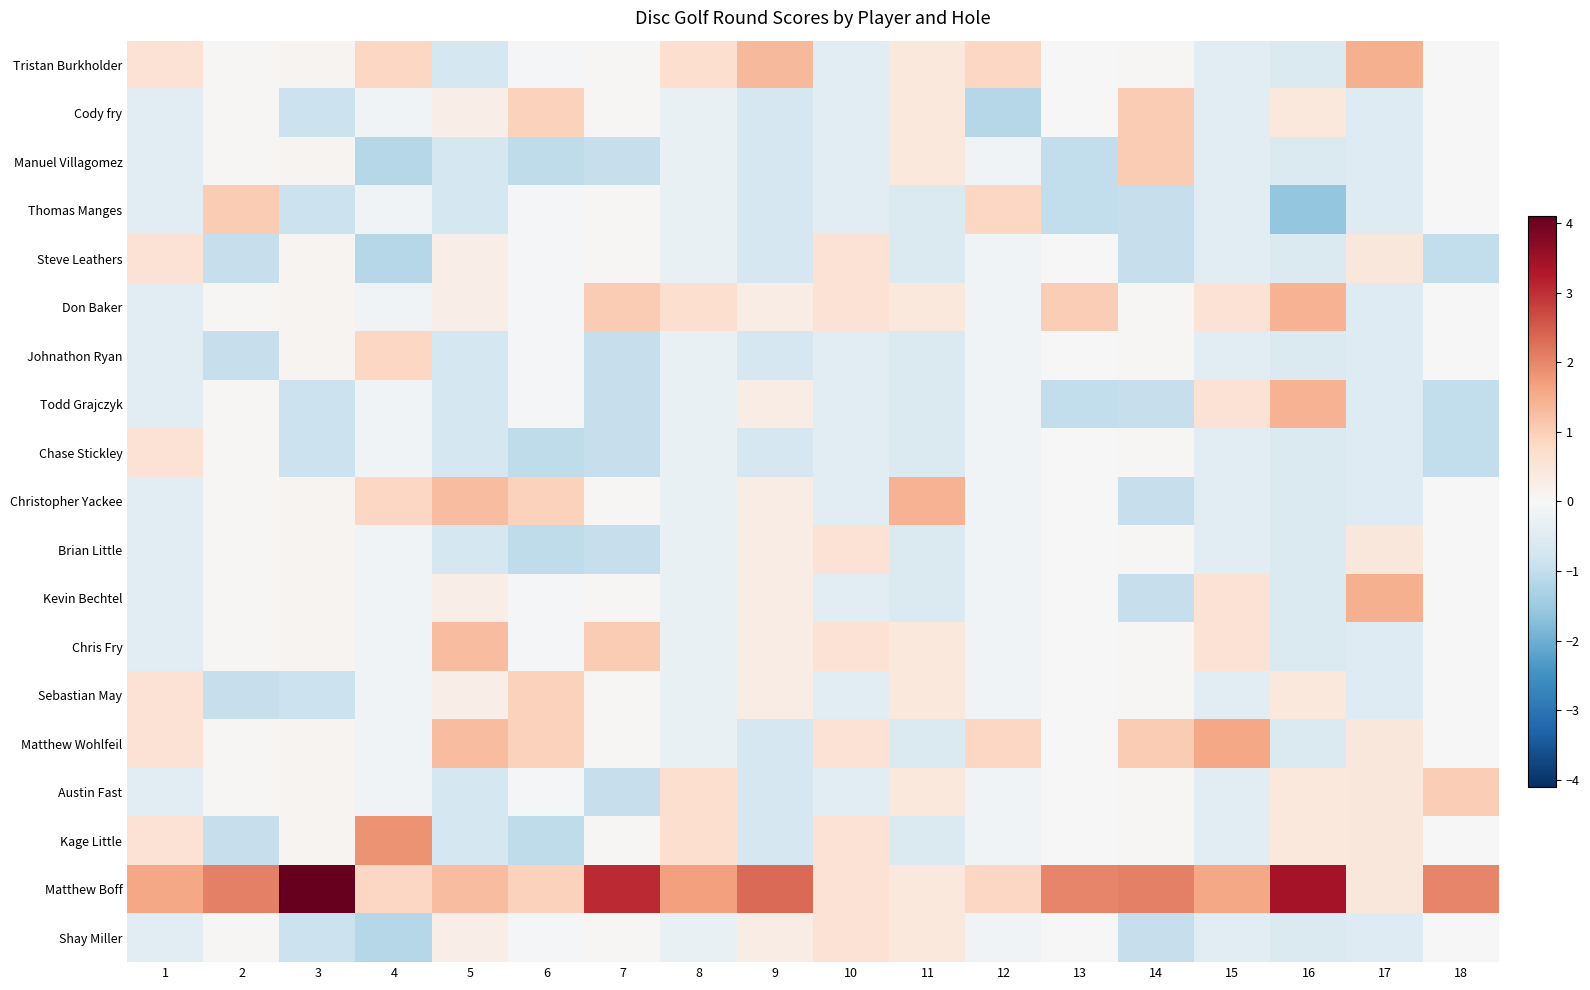

Reading right to left, extract all data points from this chart.

Tristan Burkholder: 18=0.0	17=1.5	16=-0.6	15=-0.4	14=0.1	13=0.0	12=0.8	11=0.4	10=-0.4	9=1.3	8=0.7	7=0.1	6=-0.1	5=-0.7	4=0.8	3=0.1	2=0.1	1=0.6
Cody fry: 18=0.0	17=-0.5	16=0.4	15=-0.4	14=1.1	13=0.0	12=-1.2	11=0.4	10=-0.4	9=-0.7	8=-0.3	7=0.1	6=0.9	5=0.3	4=-0.2	3=-0.9	2=0.1	1=-0.4
Manuel Villagomez: 18=0.0	17=-0.5	16=-0.6	15=-0.4	14=1.1	13=-1.0	12=-0.2	11=0.4	10=-0.4	9=-0.7	8=-0.3	7=-0.9	6=-1.1	5=-0.7	4=-1.2	3=0.1	2=0.1	1=-0.4
Thomas Manges: 18=0.0	17=-0.5	16=-1.6	15=-0.4	14=-0.9	13=-1.0	12=0.8	11=-0.6	10=-0.4	9=-0.7	8=-0.3	7=0.1	6=-0.1	5=-0.7	4=-0.2	3=-0.9	2=1.1	1=-0.4
Steve Leathers: 18=-1.0	17=0.5	16=-0.6	15=-0.4	14=-0.9	13=0.0	12=-0.2	11=-0.6	10=0.6	9=-0.7	8=-0.3	7=0.1	6=-0.1	5=0.3	4=-1.2	3=0.1	2=-0.9	1=0.6
Don Baker: 18=0.0	17=-0.5	16=1.4	15=0.6	14=0.1	13=1.0	12=-0.2	11=0.4	10=0.6	9=0.3	8=0.7	7=1.1	6=-0.1	5=0.3	4=-0.2	3=0.1	2=0.1	1=-0.4
Johnathon Ryan: 18=0.0	17=-0.5	16=-0.6	15=-0.4	14=0.1	13=0.0	12=-0.2	11=-0.6	10=-0.4	9=-0.7	8=-0.3	7=-0.9	6=-0.1	5=-0.7	4=0.8	3=0.1	2=-0.9	1=-0.4
Todd Grajczyk: 18=-1.0	17=-0.5	16=1.4	15=0.6	14=-0.9	13=-1.0	12=-0.2	11=-0.6	10=-0.4	9=0.3	8=-0.3	7=-0.9	6=-0.1	5=-0.7	4=-0.2	3=-0.9	2=0.1	1=-0.4
Chase Stickley: 18=-1.0	17=-0.5	16=-0.6	15=-0.4	14=0.1	13=0.0	12=-0.2	11=-0.6	10=-0.4	9=-0.7	8=-0.3	7=-0.9	6=-1.1	5=-0.7	4=-0.2	3=-0.9	2=0.1	1=0.6
Christopher Yackee: 18=0.0	17=-0.5	16=-0.6	15=-0.4	14=-0.9	13=0.0	12=-0.2	11=1.4	10=-0.4	9=0.3	8=-0.3	7=0.1	6=0.9	5=1.3	4=0.8	3=0.1	2=0.1	1=-0.4
Brian Little: 18=0.0	17=0.5	16=-0.6	15=-0.4	14=0.1	13=0.0	12=-0.2	11=-0.6	10=0.6	9=0.3	8=-0.3	7=-0.9	6=-1.1	5=-0.7	4=-0.2	3=0.1	2=0.1	1=-0.4
Kevin Bechtel: 18=0.0	17=1.5	16=-0.6	15=0.6	14=-0.9	13=0.0	12=-0.2	11=-0.6	10=-0.4	9=0.3	8=-0.3	7=0.1	6=-0.1	5=0.3	4=-0.2	3=0.1	2=0.1	1=-0.4
Chris Fry: 18=0.0	17=-0.5	16=-0.6	15=0.6	14=0.1	13=0.0	12=-0.2	11=0.4	10=0.6	9=0.3	8=-0.3	7=1.1	6=-0.1	5=1.3	4=-0.2	3=0.1	2=0.1	1=-0.4
Sebastian May: 18=0.0	17=-0.5	16=0.4	15=-0.4	14=0.1	13=0.0	12=-0.2	11=0.4	10=-0.4	9=0.3	8=-0.3	7=0.1	6=0.9	5=0.3	4=-0.2	3=-0.9	2=-0.9	1=0.6
Matthew Wohlfeil: 18=0.0	17=0.5	16=-0.6	15=1.6	14=1.1	13=0.0	12=0.8	11=-0.6	10=0.6	9=-0.7	8=-0.3	7=0.1	6=0.9	5=1.3	4=-0.2	3=0.1	2=0.1	1=0.6
Austin Fast: 18=1.0	17=0.5	16=0.4	15=-0.4	14=0.1	13=0.0	12=-0.2	11=0.4	10=-0.4	9=-0.7	8=0.7	7=-0.9	6=-0.1	5=-0.7	4=-0.2	3=0.1	2=0.1	1=-0.4
Kage Little: 18=0.0	17=0.5	16=0.4	15=-0.4	14=0.1	13=0.0	12=-0.2	11=-0.6	10=0.6	9=-0.7	8=0.7	7=0.1	6=-1.1	5=-0.7	4=1.8	3=0.1	2=-0.9	1=0.6
Matthew Boff: 18=2.0	17=0.5	16=3.4	15=1.6	14=2.1	13=2.0	12=0.8	11=0.4	10=0.6	9=2.3	8=1.7	7=3.1	6=0.9	5=1.3	4=0.8	3=4.1	2=2.1	1=1.6
Shay Miller: 18=0.0	17=-0.5	16=-0.6	15=-0.4	14=-0.9	13=0.0	12=-0.2	11=0.4	10=0.6	9=0.3	8=-0.3	7=0.1	6=-0.1	5=0.3	4=-1.2	3=-0.9	2=0.1	1=-0.4